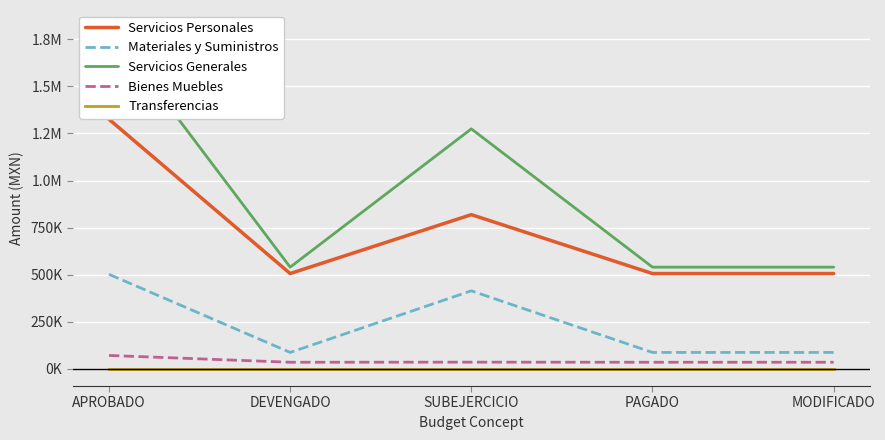

Is it true that Materiales y Suministros equals 51237.9 at MODIFICADO?

False